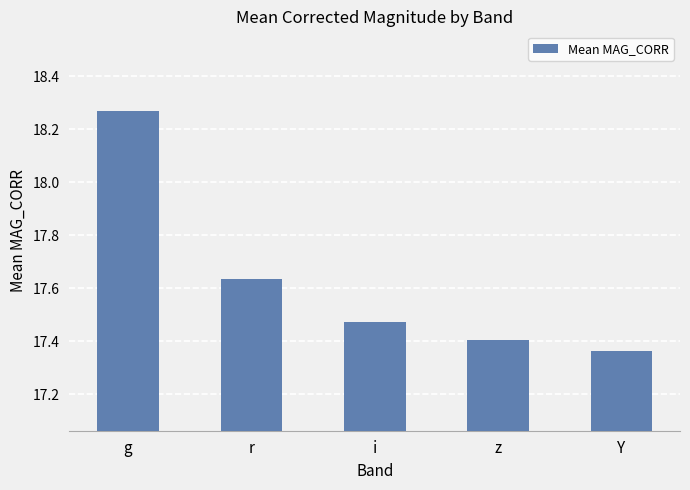

Which has a higher value, g or i?

g